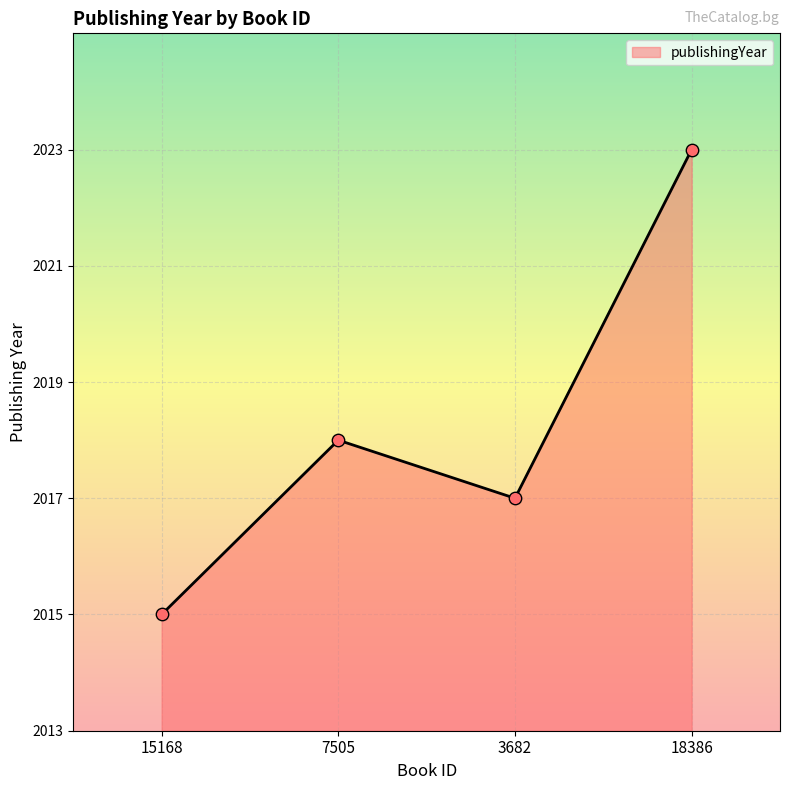

Approximately how many times larger is the value at 7505 compared to 3682?

1.0